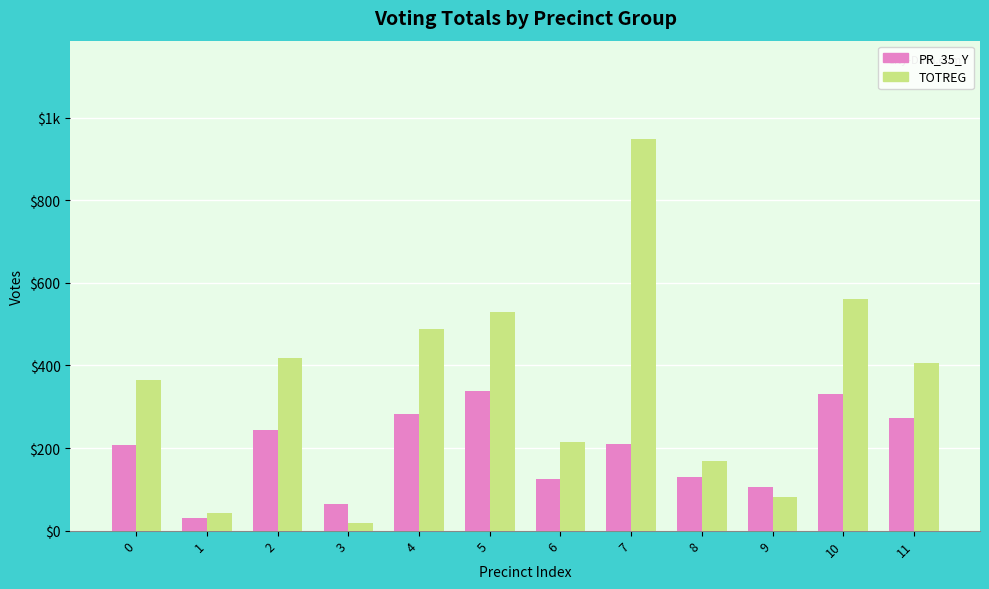

What is the difference between the TOTREG values at 1 and 9?

38